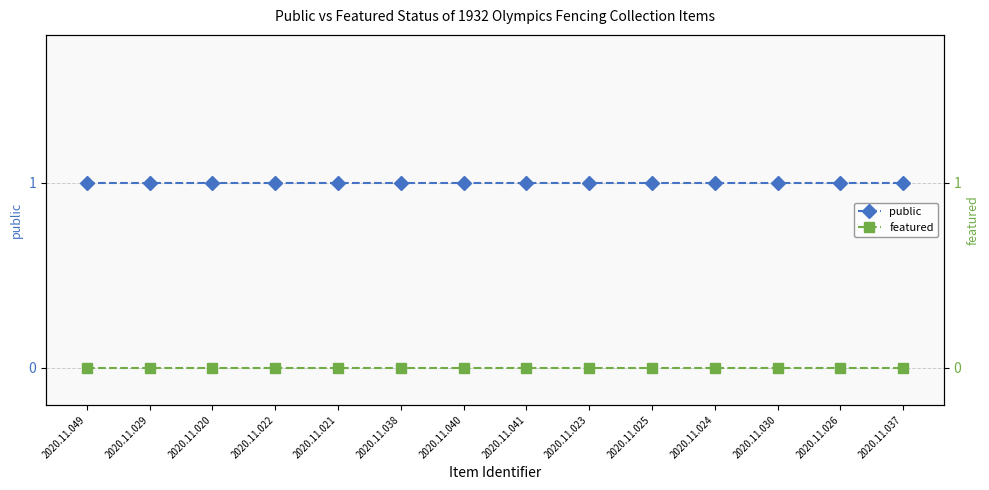

What is the total value across all series at 2020.11.029?

1